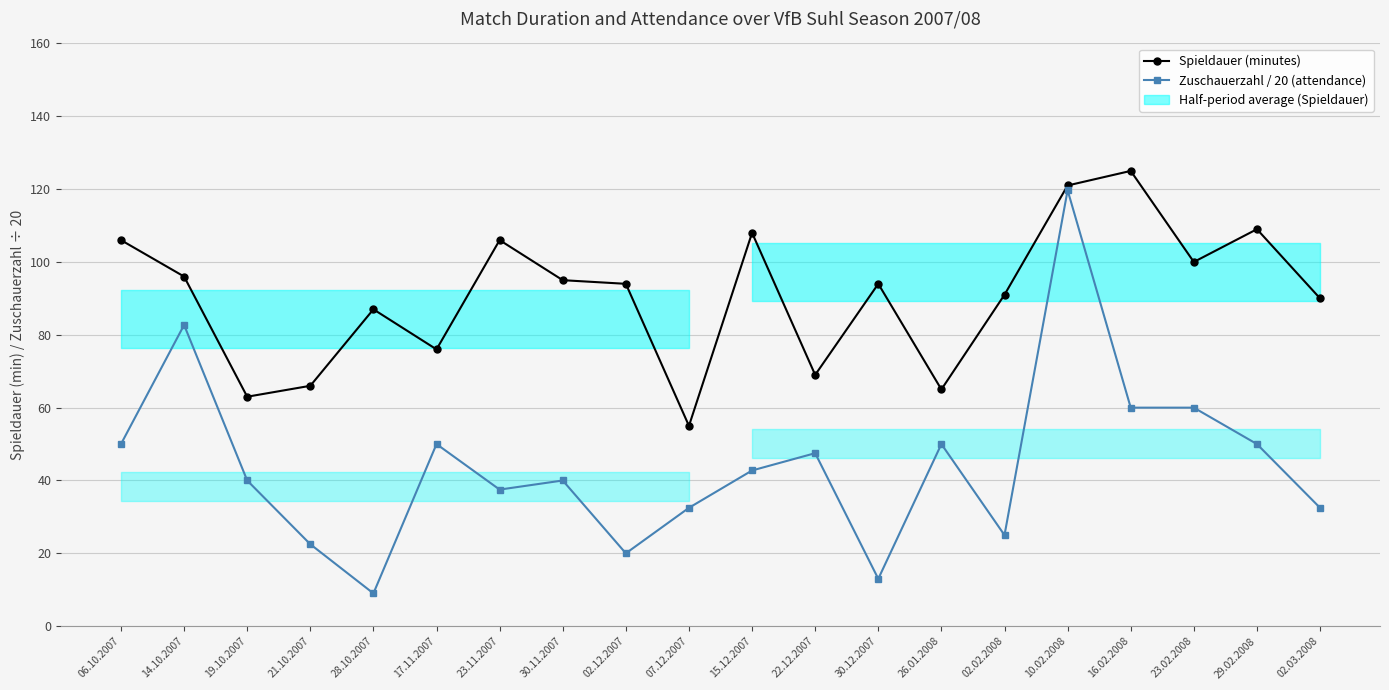

Which has a higher value, 23.02.2008 or 06.10.2007?

06.10.2007